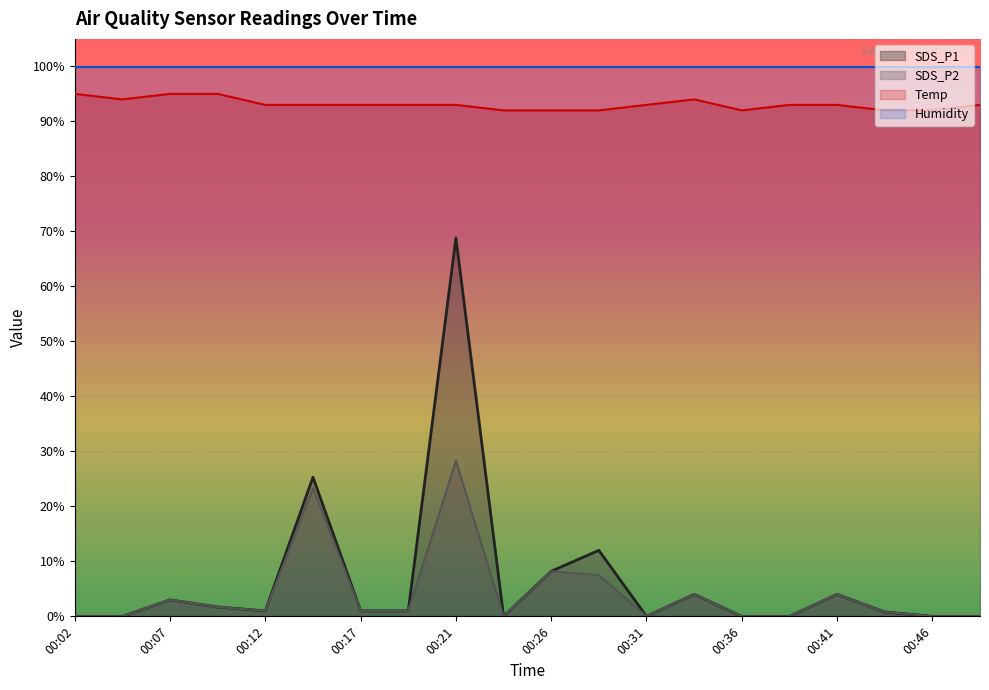

Read the Temp value at 00:46.

92.0